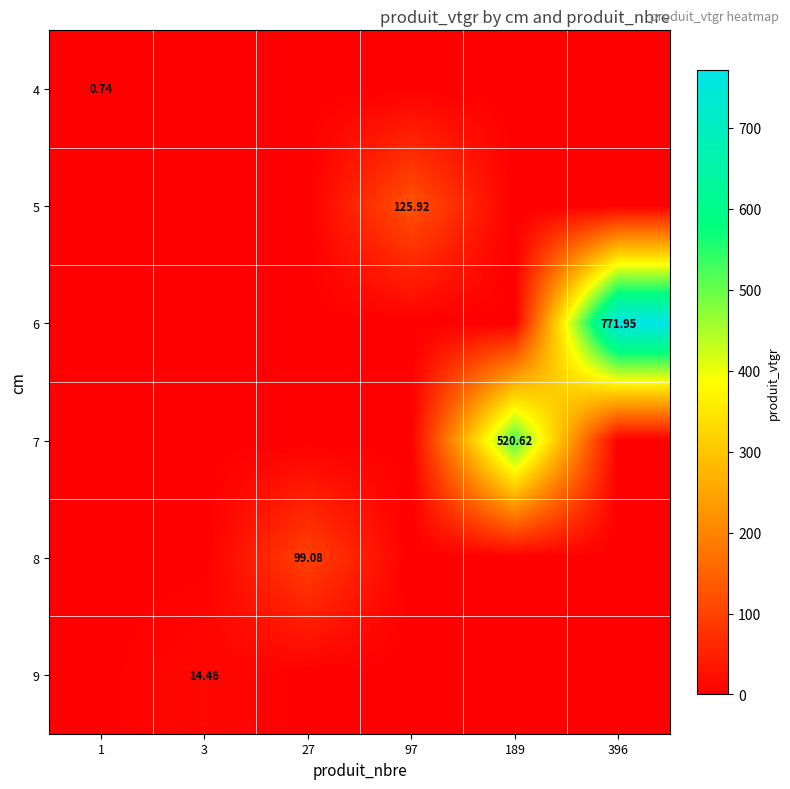

At how many categories does at least one series exceed 197?

2